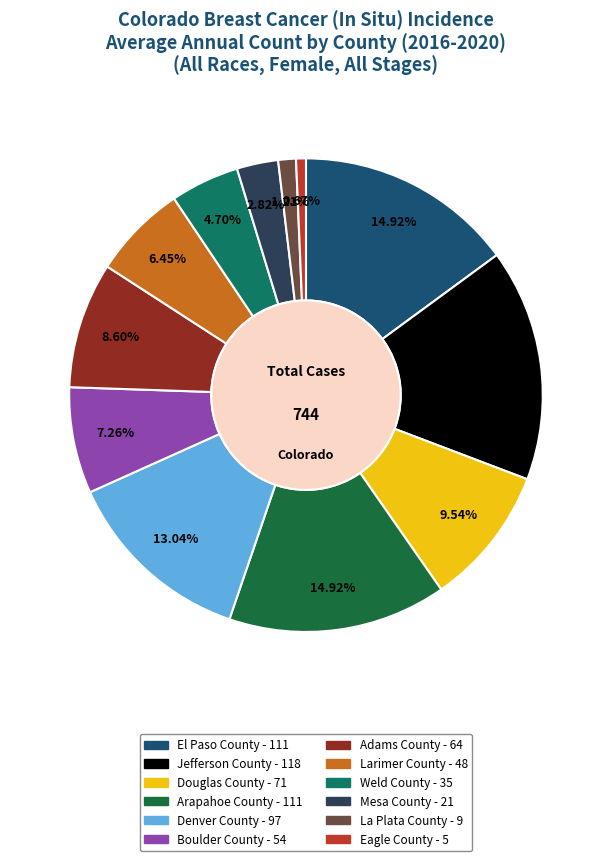

Count the number of slices in the pie.

12